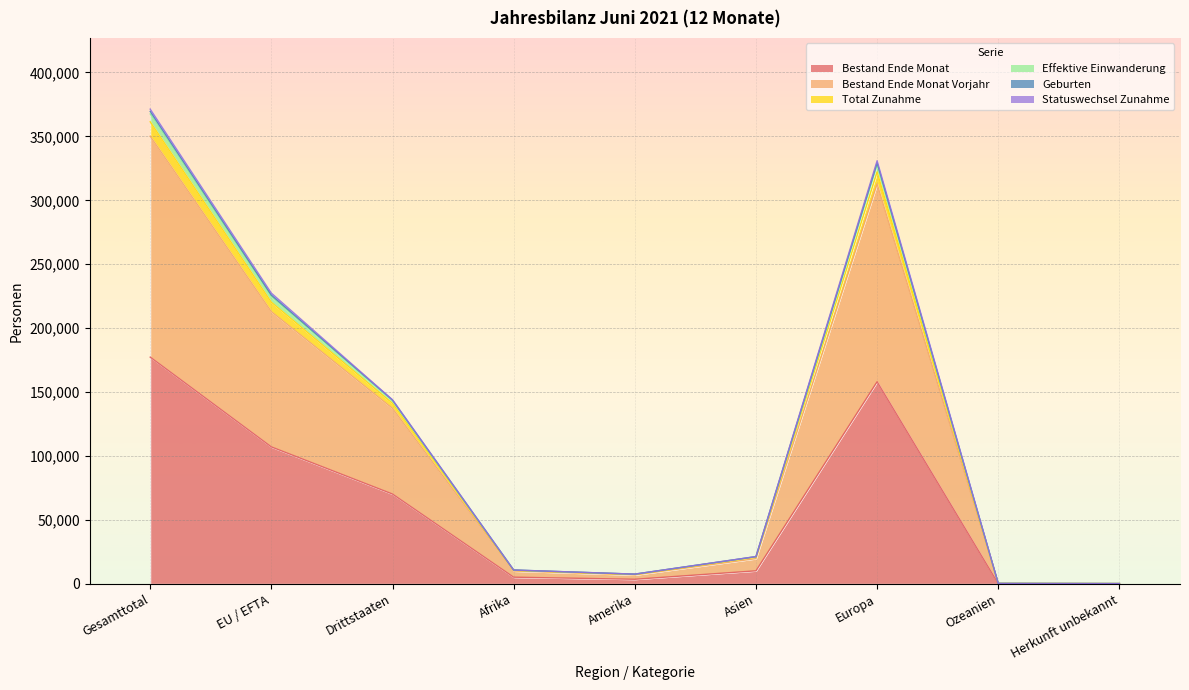

At how many categories does at least one series exceed 224018?

3